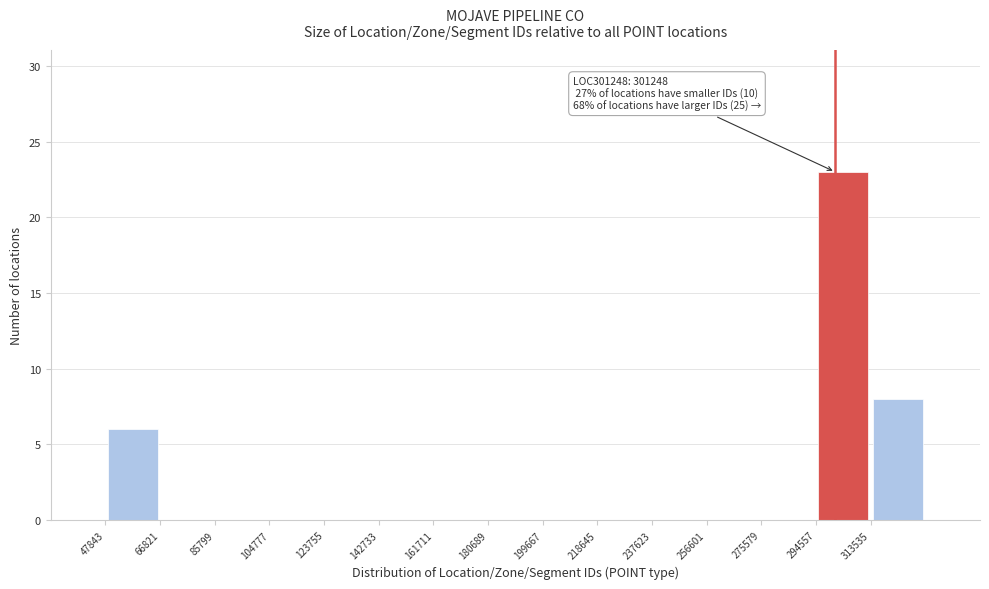

Over which range of the x-axis is the bar tallest?

294000 to 314000